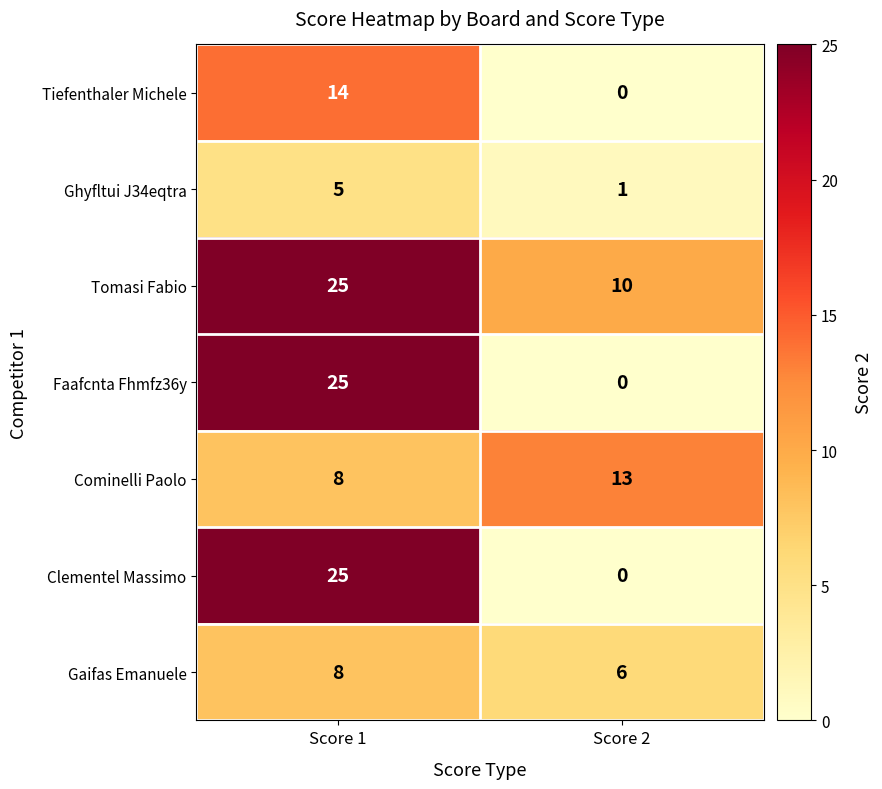

At which category is the sum across all series the highest?

Score 1